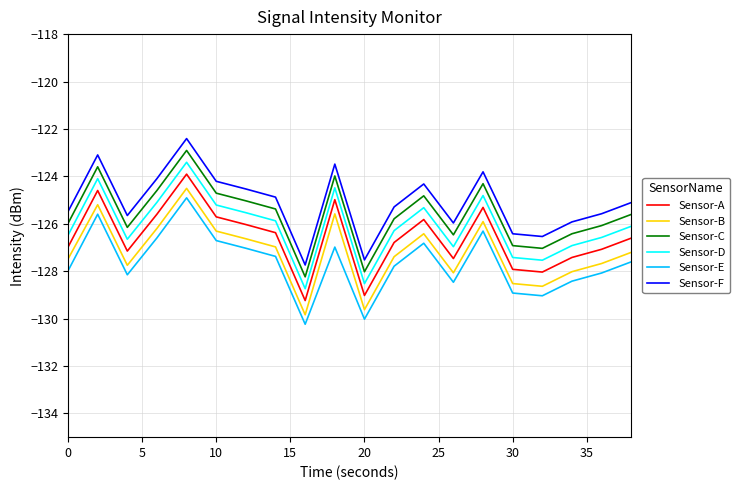

What is the greatest value displayed?

-122.4